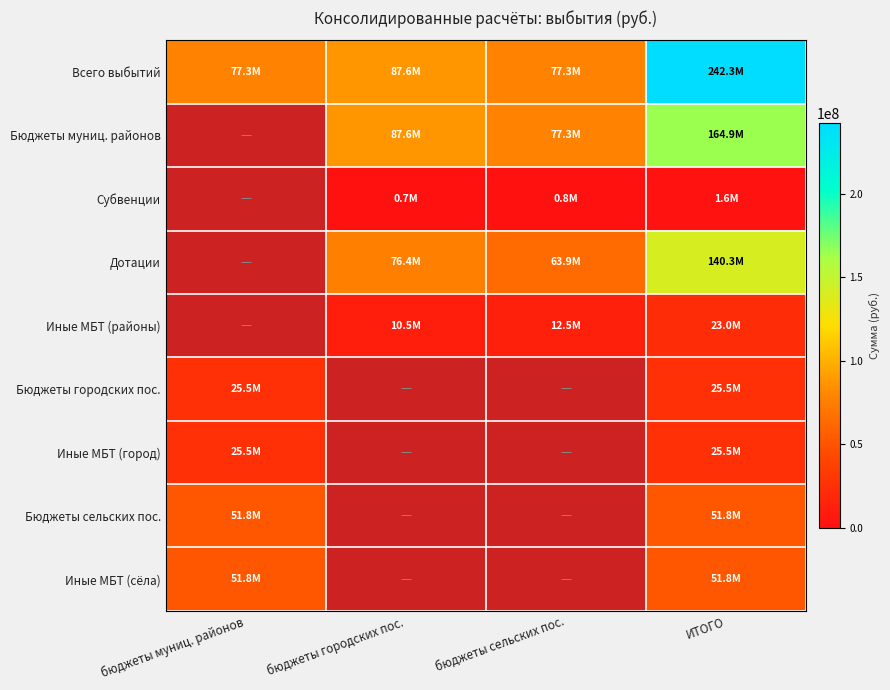

True or false: Субвенции has a value of 849603.5 at бюджеты сельских пос..

True